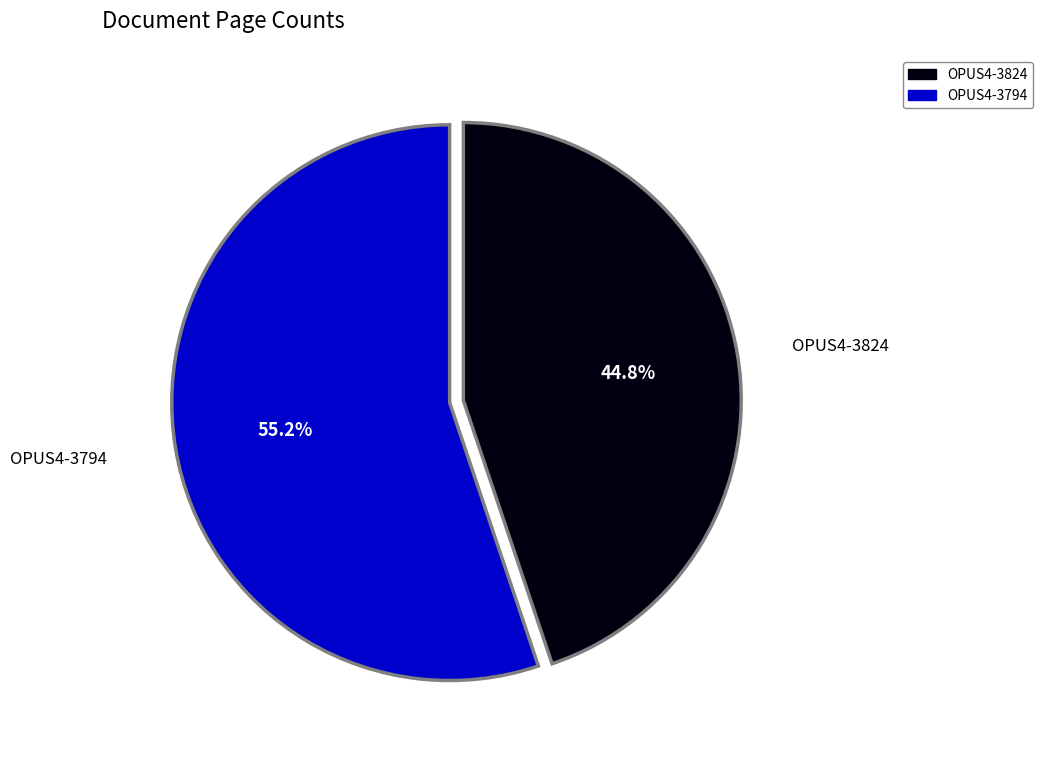

True or false: OPUS4-3824 accounts for 56% of the total.

False